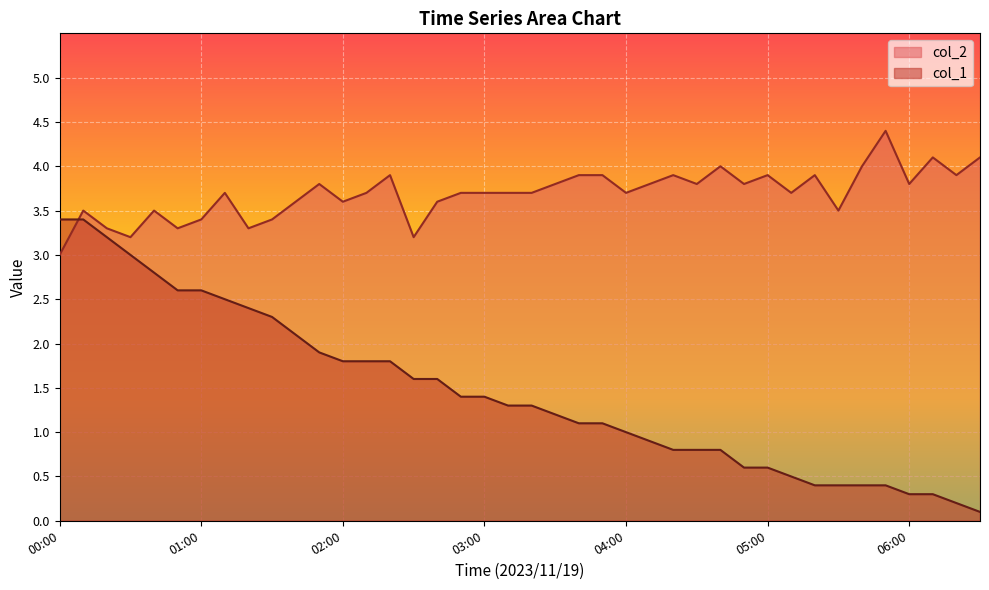

What are all the series names shown in the legend?

col_2, col_1